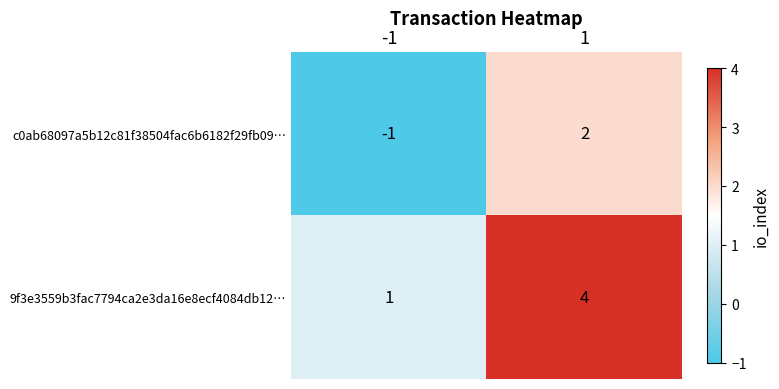

The value of 9f3e3559b3fac7794ca2e3da16e8ecf4084db12… at 1 is 6. True or false?

False